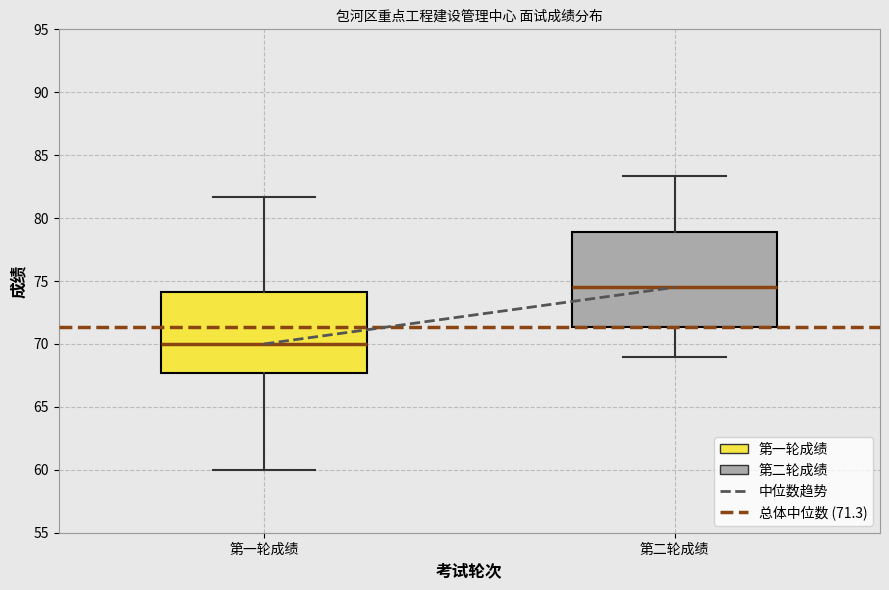

Reading left to right, read every box against the y-axis: the position of its median line, the range the box covers, and the ends of its whiskers. The values are not printed on the chart, so give them approximately, as read against the axis.

第一轮成绩: median 70.0, box 67.5 to 74.0, whiskers 60.0 to 81.5
第二轮成绩: median 74.5, box 71.5 to 79.0, whiskers 69.0 to 83.5